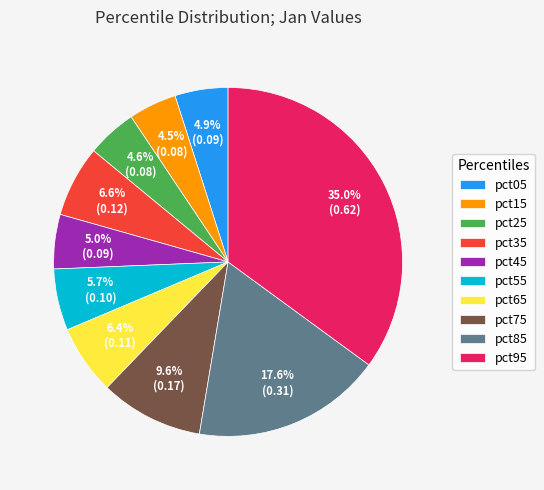

True or false: pct75 accounts for 1% of the total.

False